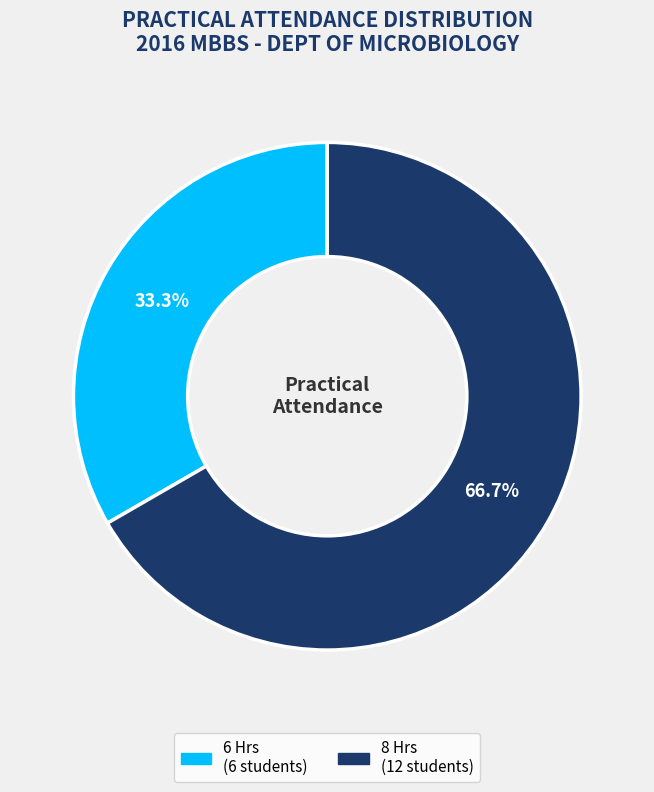

Is there a majority slice in this chart?

Yes